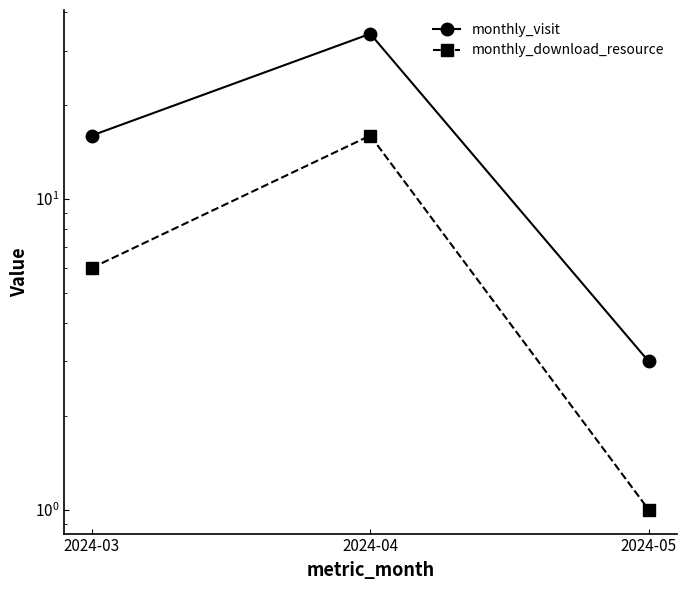

Does the chart have visible grid lines?

No